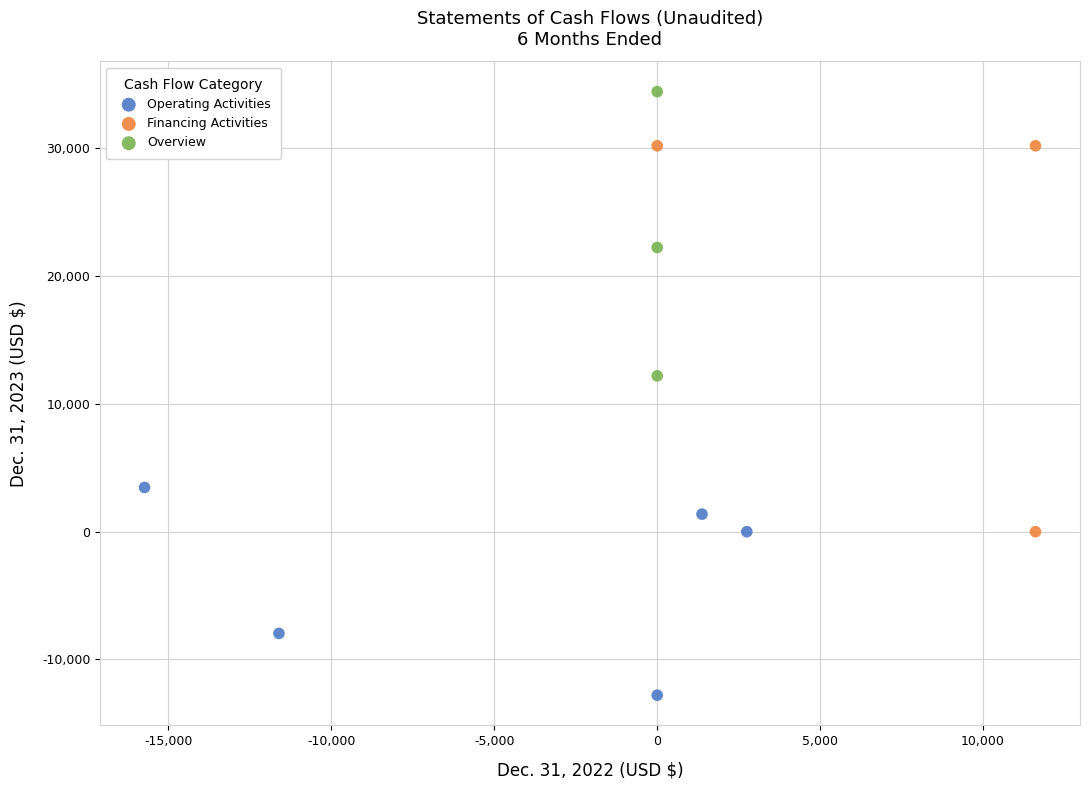

Which series reaches the minimum Y coordinate?

Operating Activities